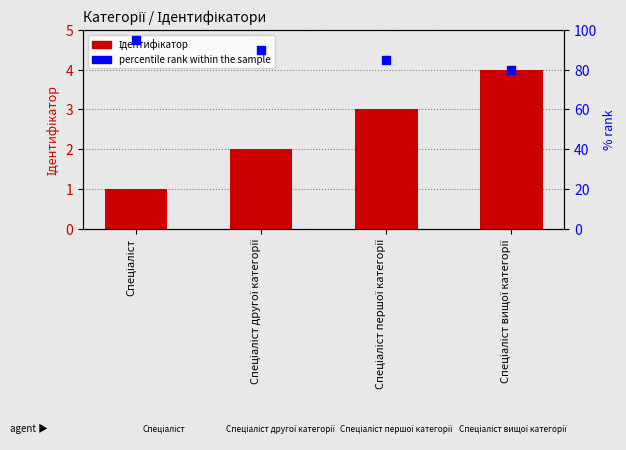

What are all the series names shown in the legend?

Ідентифікатор, percentile rank within the sample